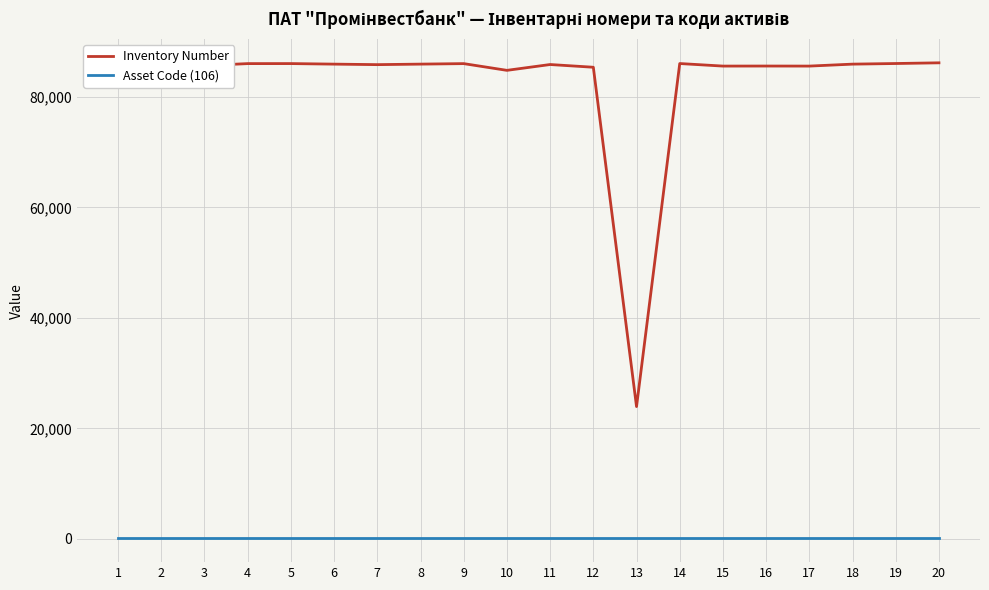

At how many categories does at least one series exceed 70182?

19